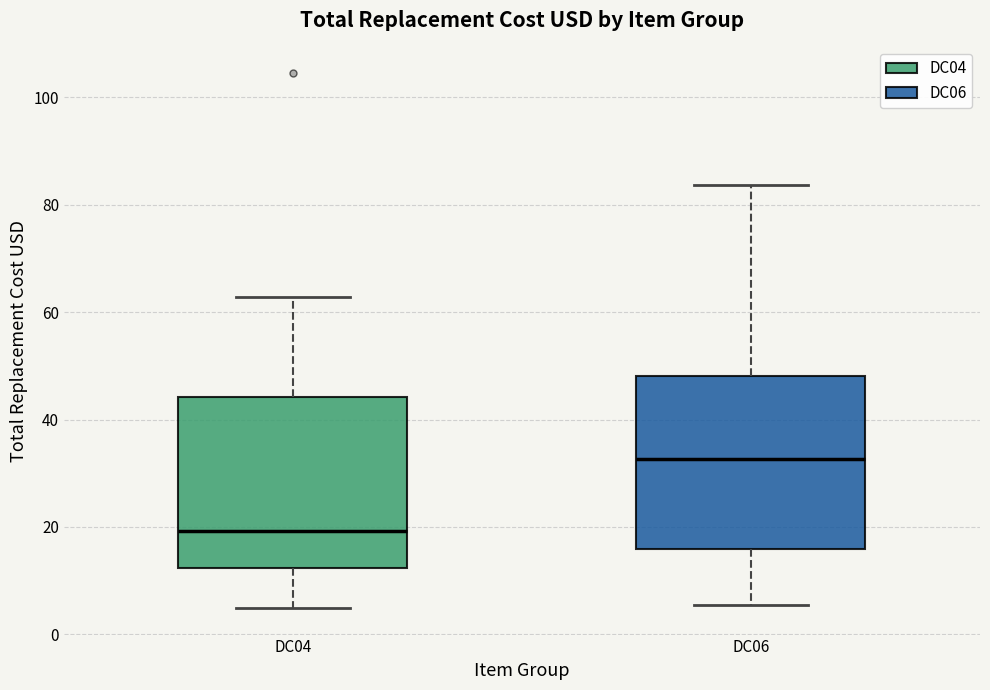

Where is the upper edge of the box for DC04 on the y-axis? The values are not printed on the chart, so give them approximately, as read against the axis.

44